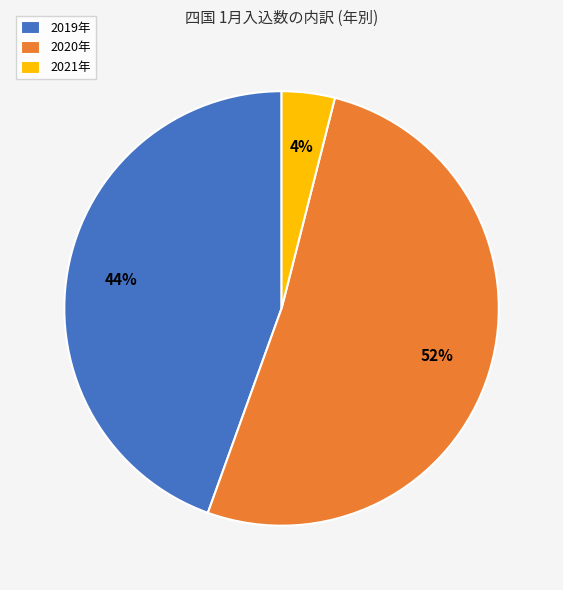

Which slice represents more than half of the pie?

2020年